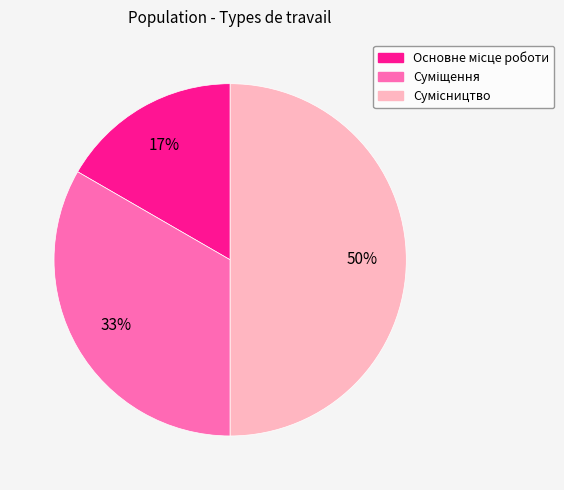

To the nearest percent, what is the average slice percentage?

33%